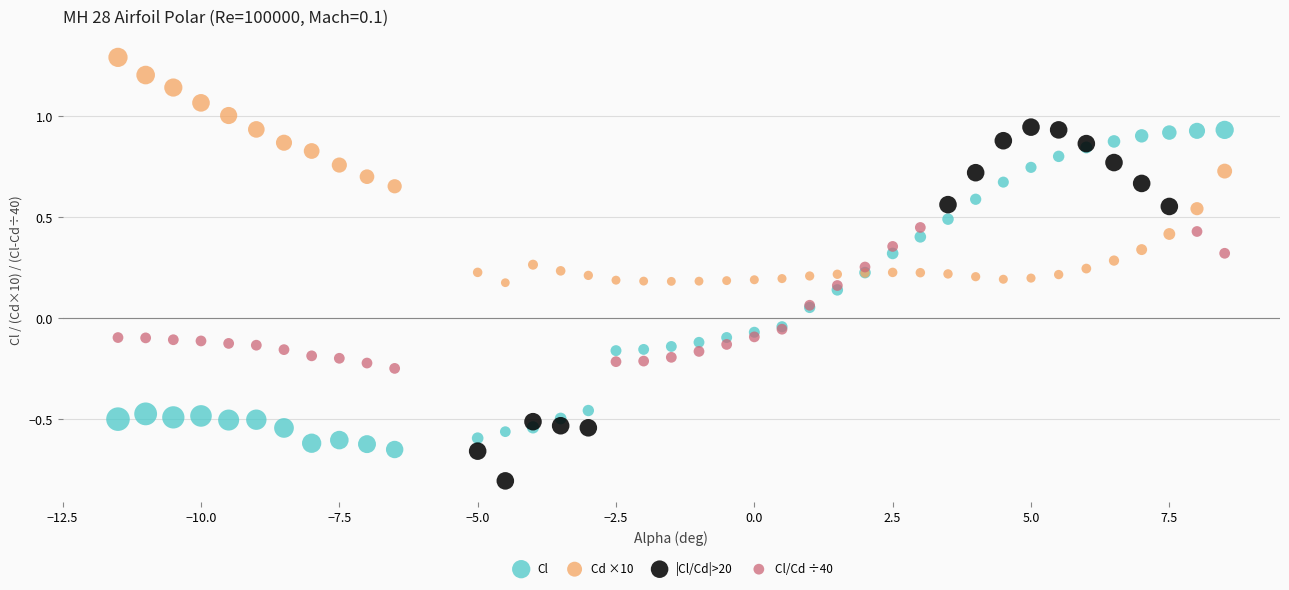

Which series has the largest Y range (max minus min)?

|Cl/Cd|>20